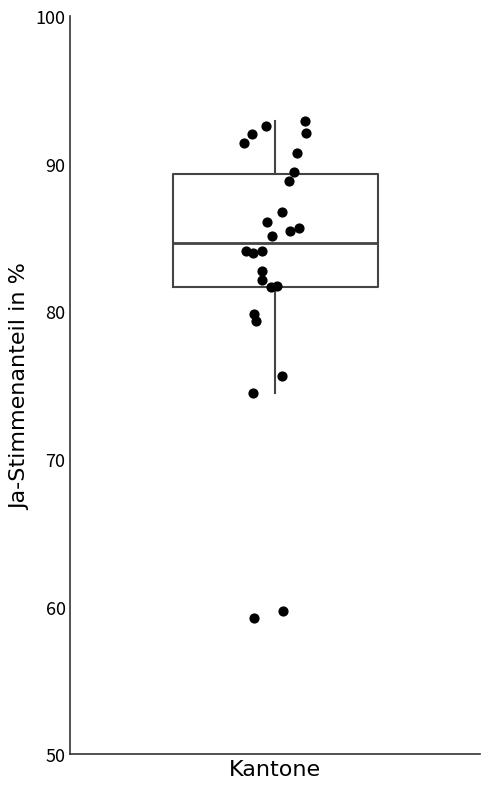

Transcribe this box plot: give where the median line is, the range the box spans, and where the two whiskers end, as read against the y-axis. The values are not printed on the chart, so give them approximately, as read against the axis.

median 85, box 82 to 89, whiskers 74 to 93